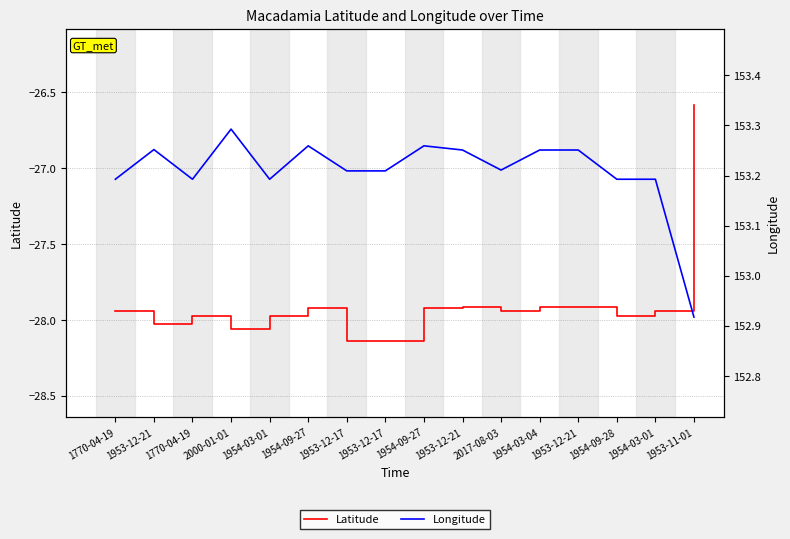

List the labels in order of Longitude value, smallest first.

1953-11-01, 1770-04-19, 1770-04-19, 1954-03-01, 1954-09-28, 1954-03-01, 1953-12-17, 1953-12-17, 2017-08-03, 1953-12-21, 1954-03-04, 1953-12-21, 1953-12-21, 1954-09-27, 1954-09-27, 2000-01-01